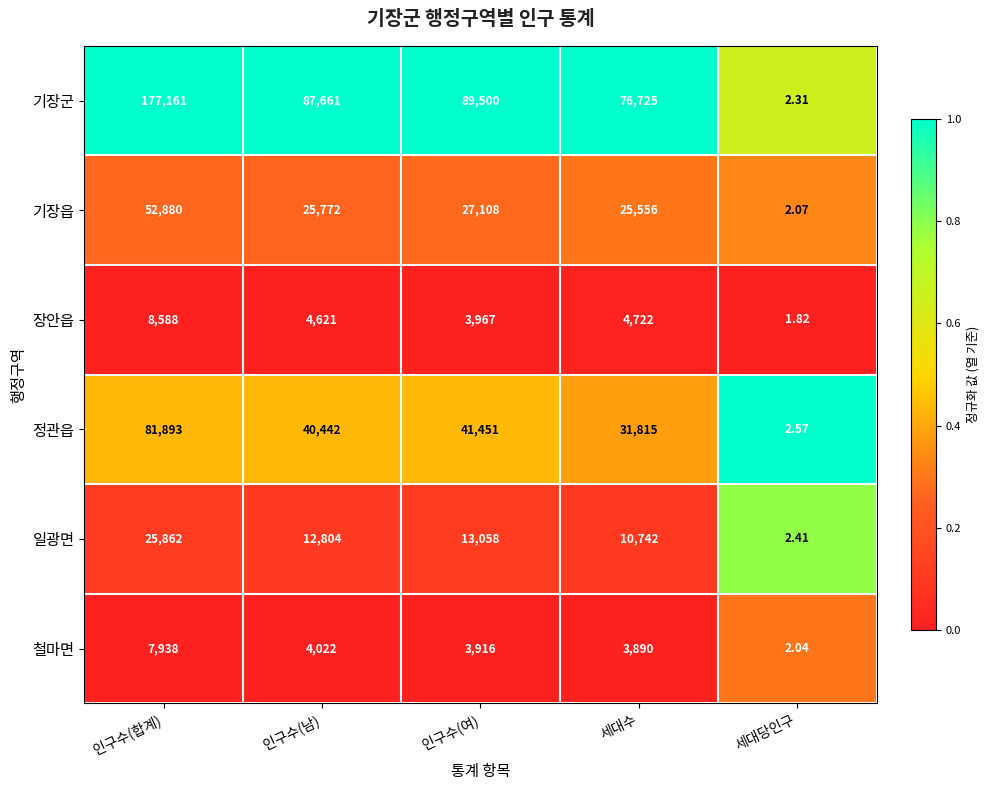

List the labels in order of 기장읍 value, smallest first.

세대당인구, 세대수, 인구수(남), 인구수(여), 인구수(합계)